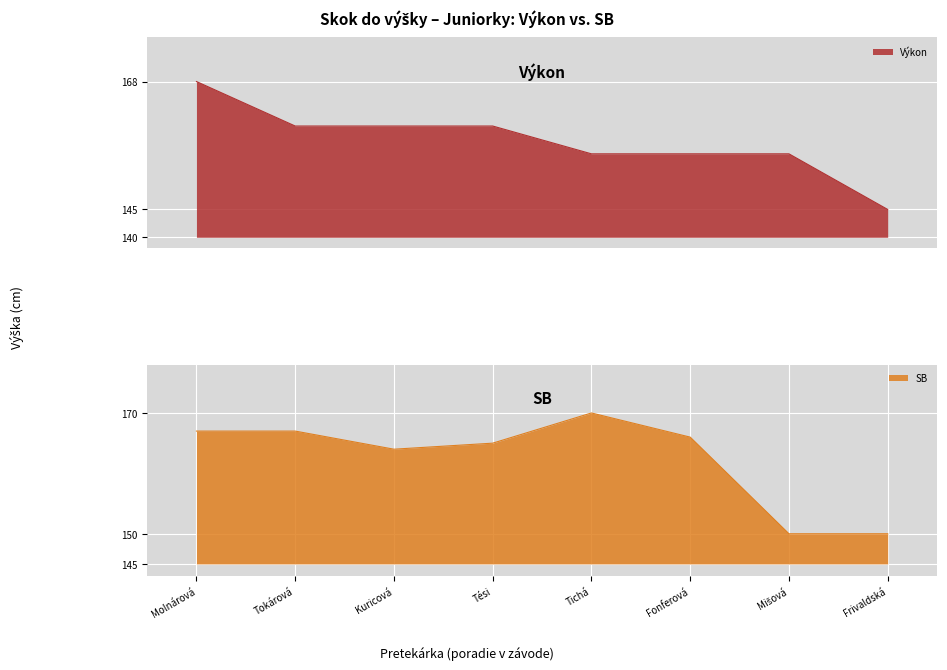

The SB series shows 167 at Tokárová. True or false?

True